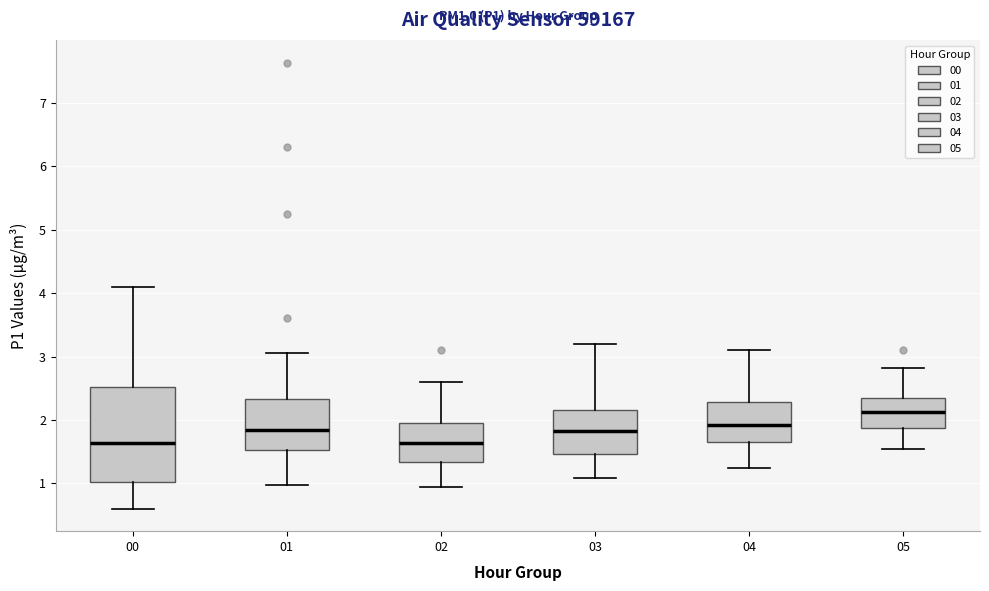

Reading left to right, transcribe this box plot: for each box, give where its median line is, the range the box spans, and where its two whiskers end, as read against the y-axis. The values are not printed on the chart, so give them approximately, as read against the axis.

00: median 1.6, box 1.0 to 2.5, whiskers 0.6 to 4.1
01: median 1.9, box 1.5 to 2.3, whiskers 1.0 to 3.1
02: median 1.6, box 1.3 to 2.0, whiskers 1.0 to 2.6
03: median 1.8, box 1.5 to 2.2, whiskers 1.1 to 3.2
04: median 1.9, box 1.7 to 2.3, whiskers 1.3 to 3.1
05: median 2.1, box 1.9 to 2.4, whiskers 1.6 to 2.8